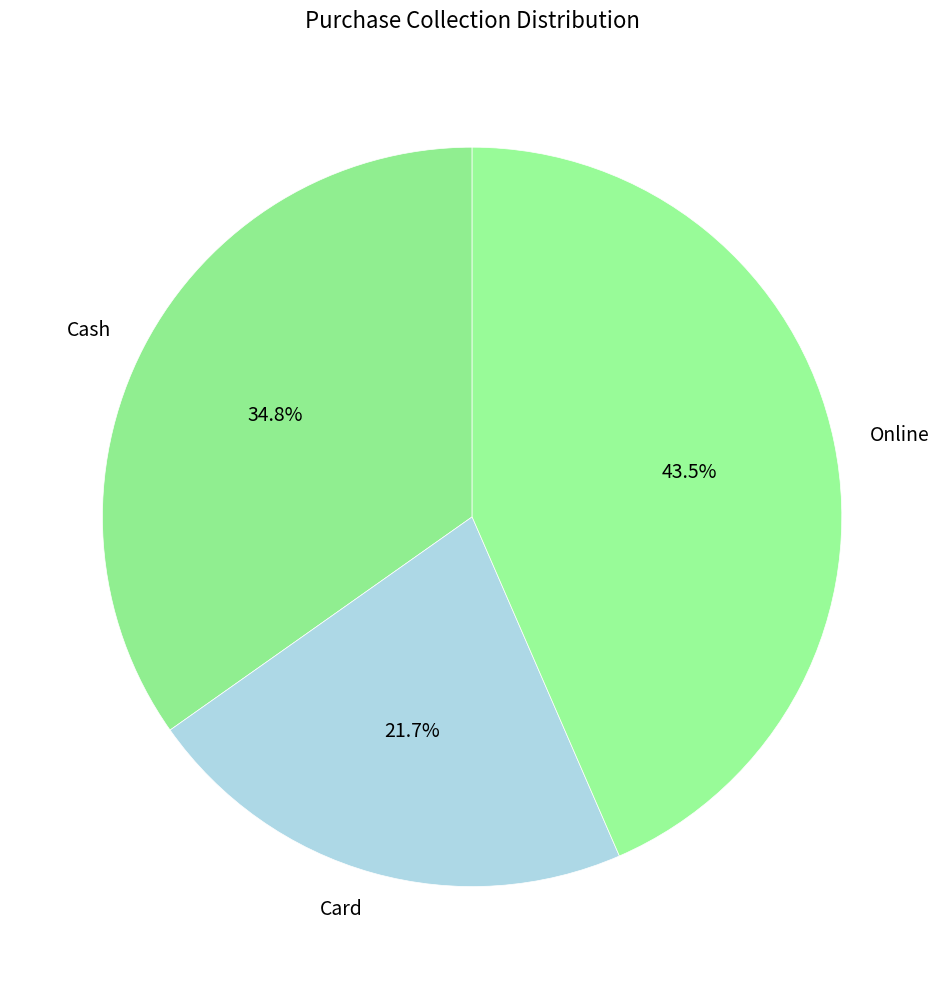

To the nearest percent, what portion does Card represent?

22%